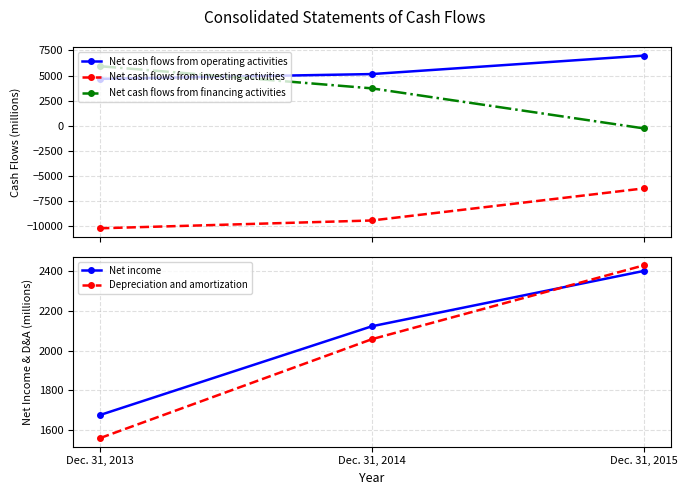

Reading left to right, extract all data points from this chart.

Net cash flows from operating activities: 4669	5146	6980
Net cash flows from investing activities: -10194	-9418	-6230
Net cash flows from financing activities: 5926	3725	-255
Net income: 1676	2122	2400
Depreciation and amortization: 1560	2057	2428